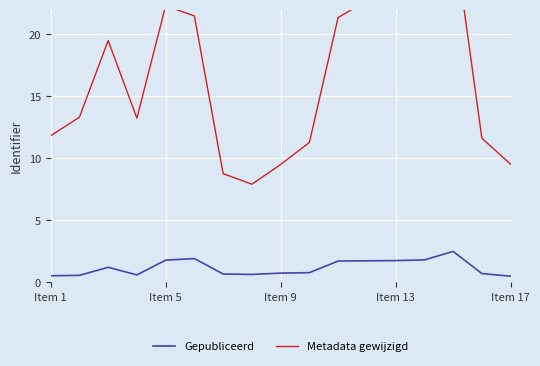

Rank the series at 10 from lowest to highest value.

Gepubliceerd, Metadata gewijzigd